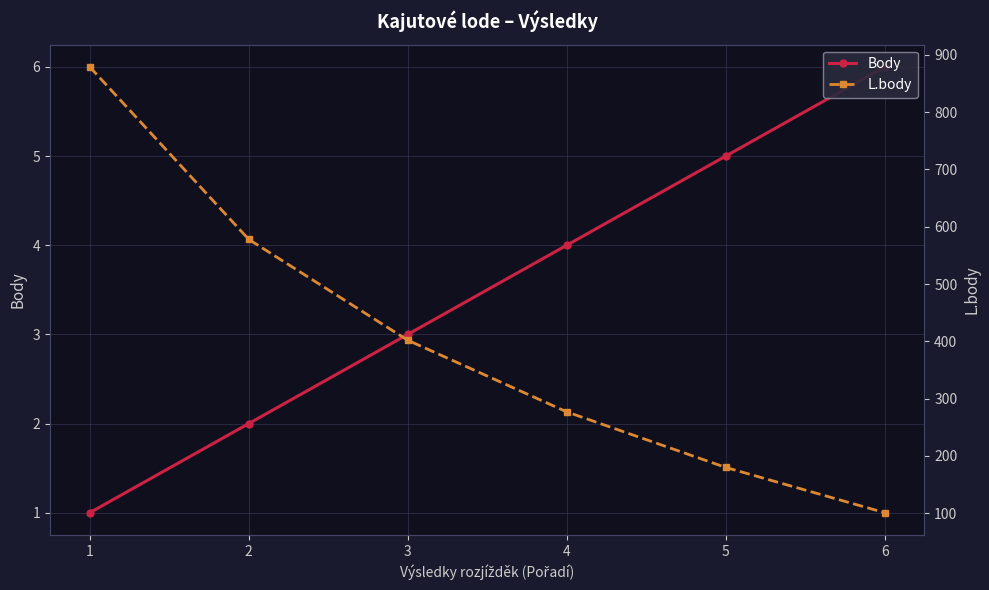

Reading left to right, extract all data points from this chart.

Body: 1	2	3	4	5	6
L.body: 879	578	402	277	180	101